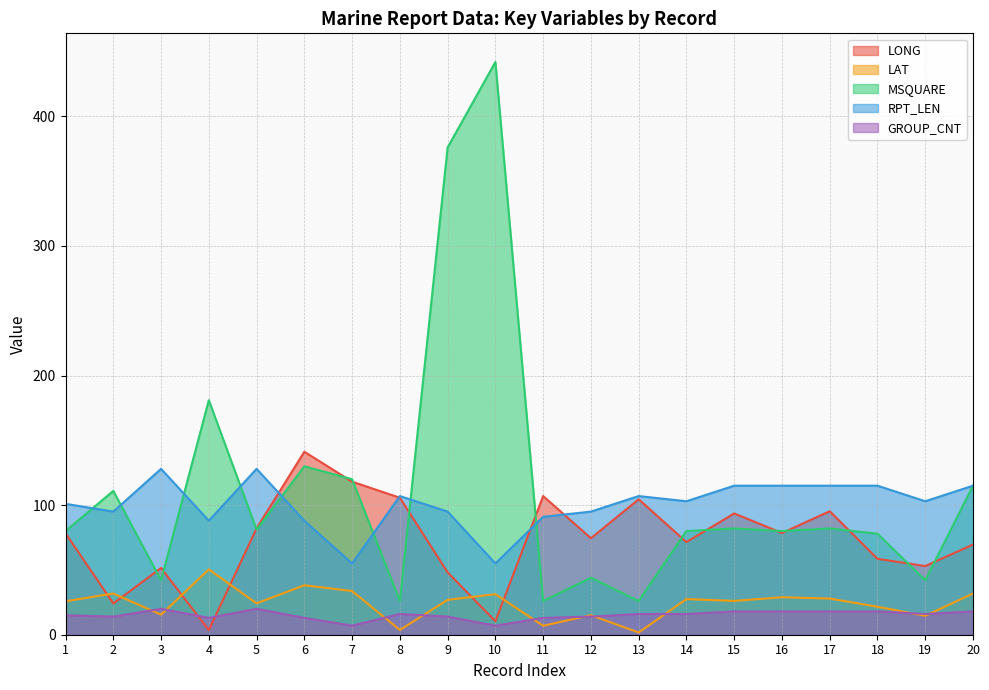

What is the total value across all series at 2?

275.9